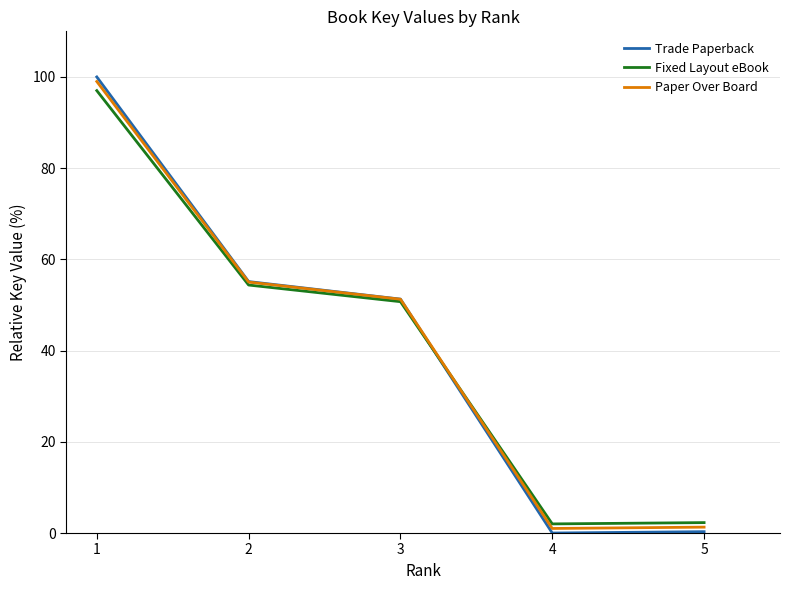

The value of Paper Over Board at 2 is 82.7. True or false?

False